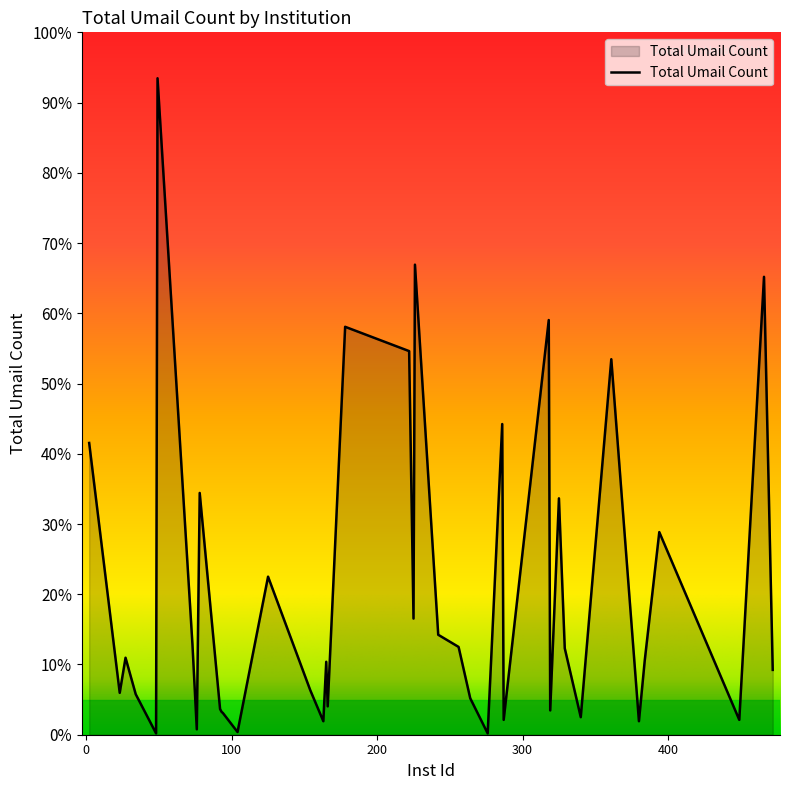

Does the chart display data point markers on the line(s)?

No